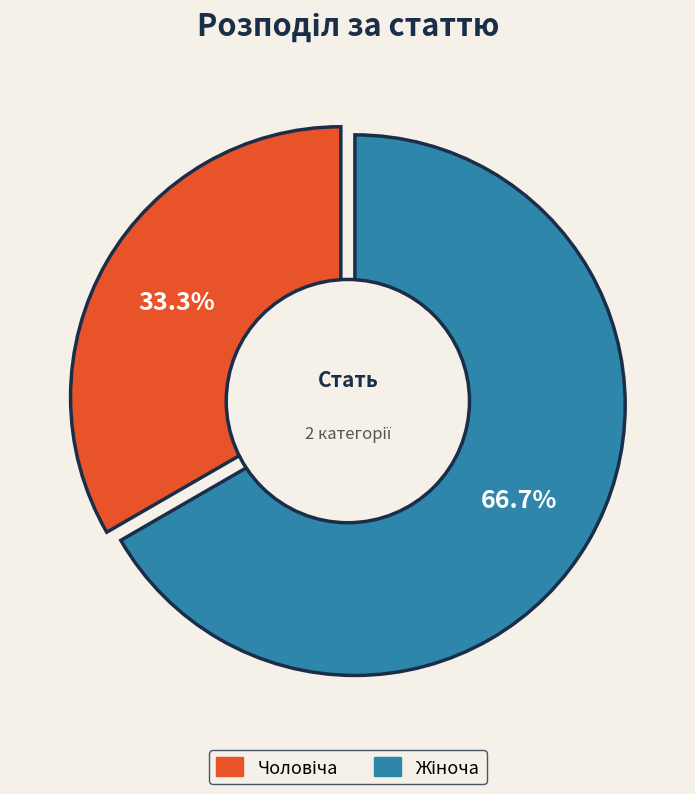

What is the smallest slice in the pie chart?

Чоловіча